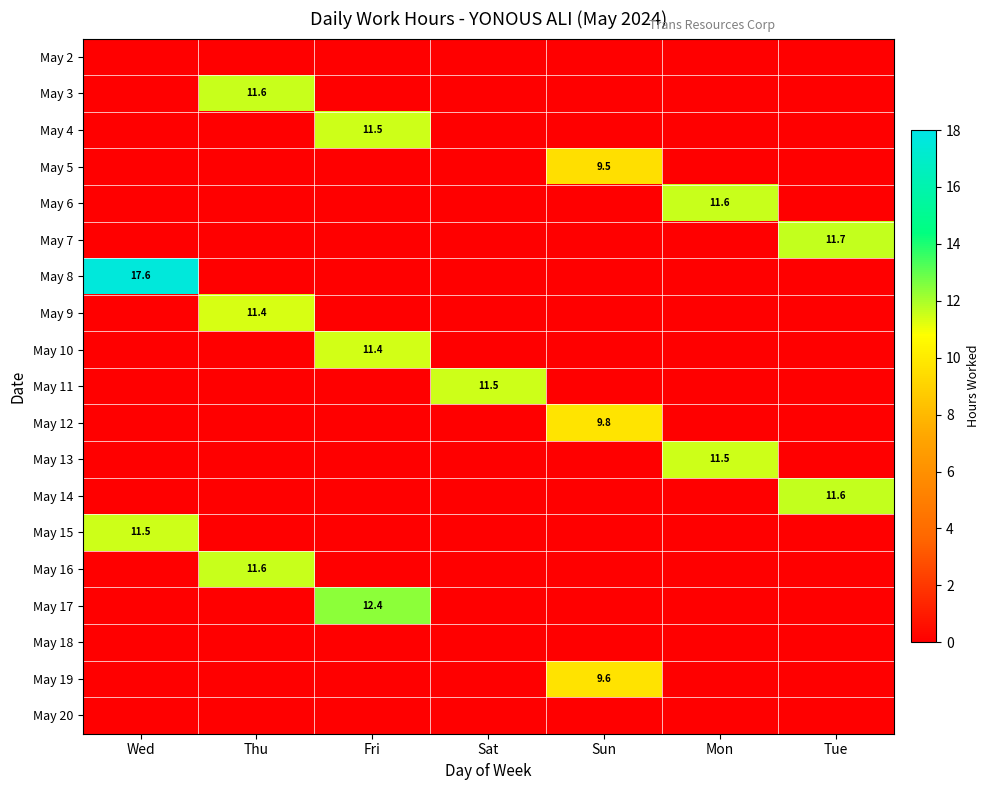

True or false: May 19 has a value of 13.7 at Sun.

False